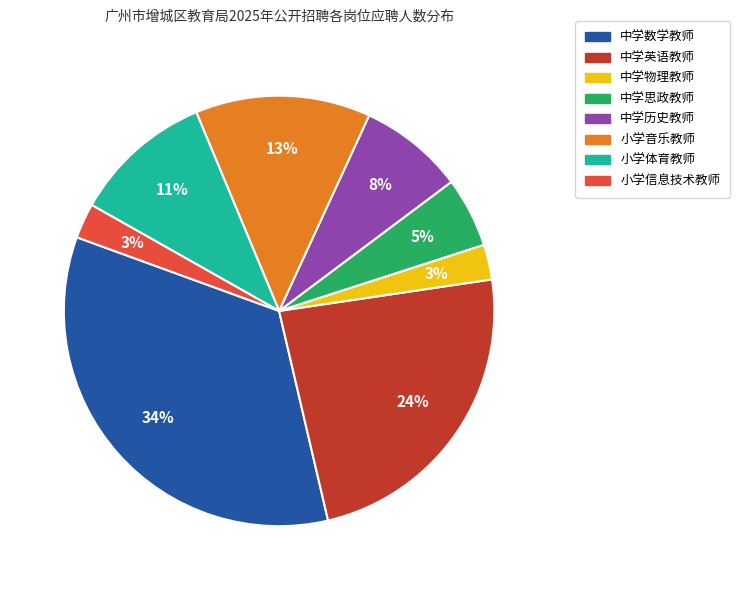

True or false: 中学思政教师 accounts for 5% of the total.

True